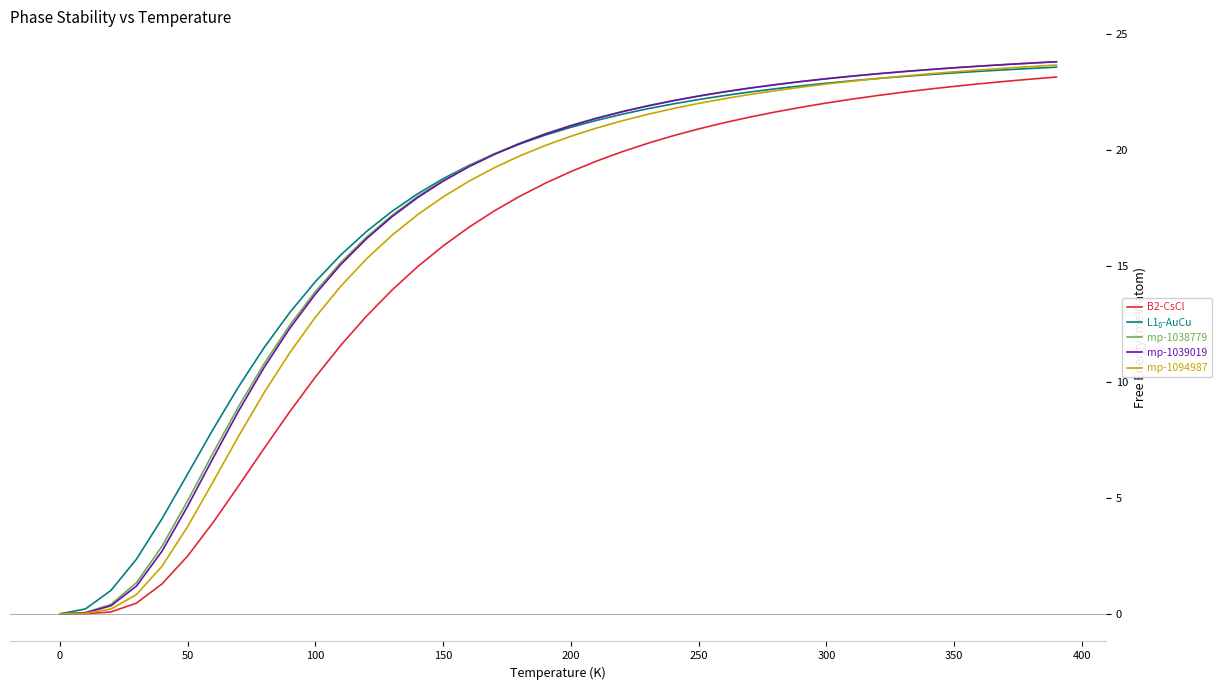

Where does the mp-1039019 series first go above 21?

200